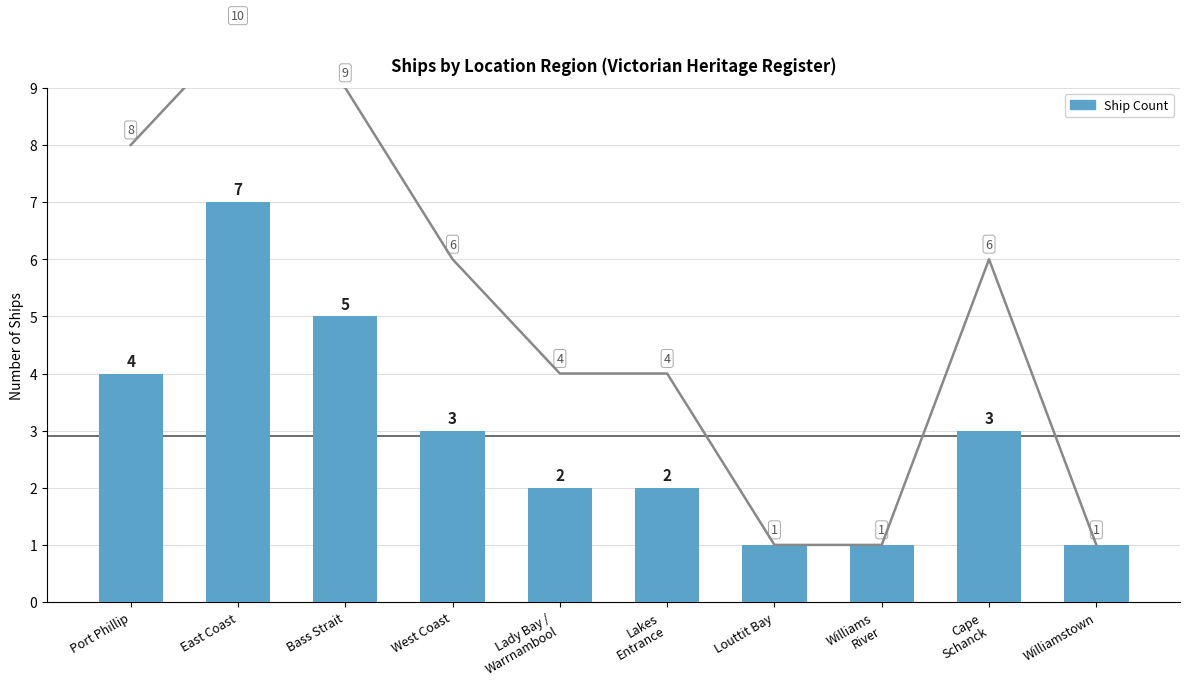

What is the change in value from East Coast to Lady Bay /
Warrnambool?

-5